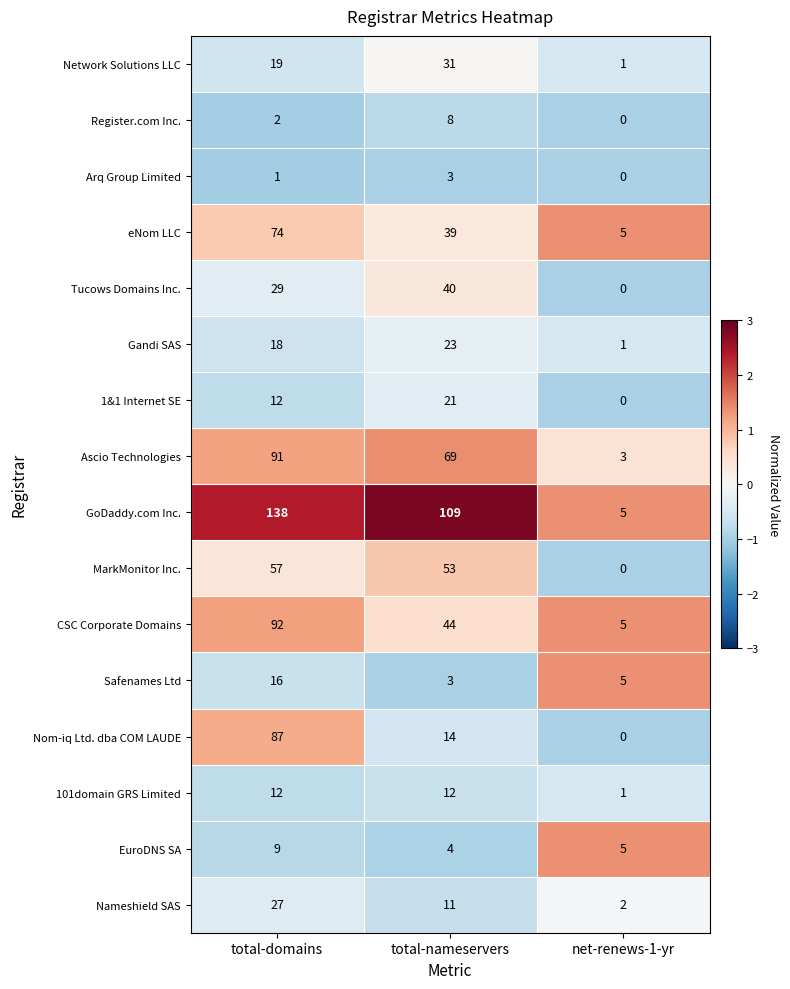

What is the maximum value shown in the chart?

138